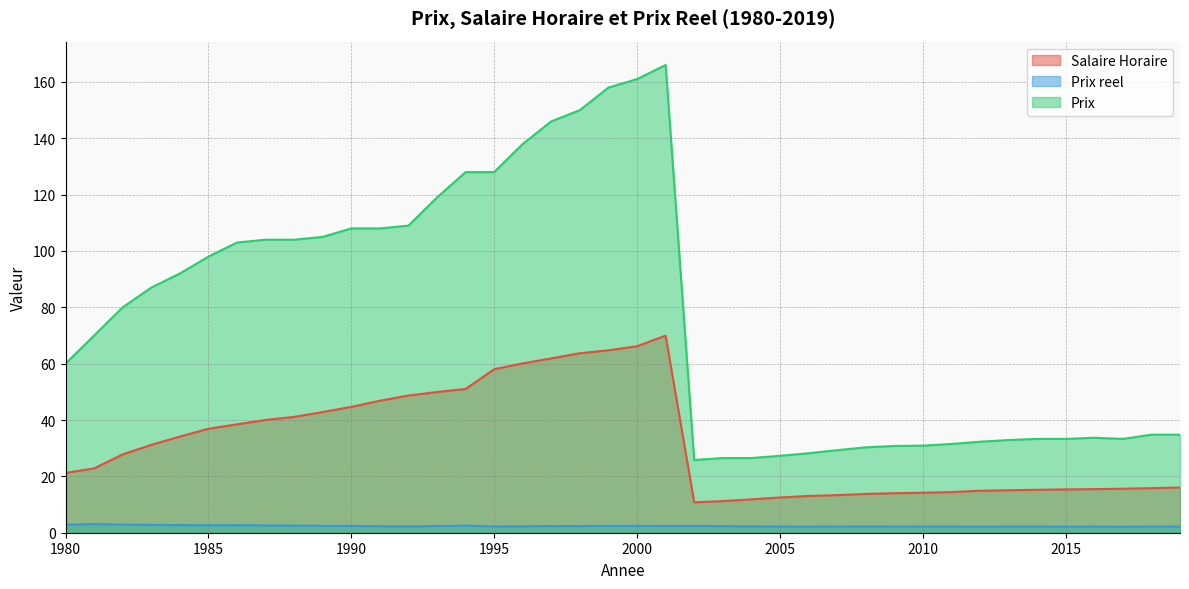

Reading right to left, list all the values displayed in this chart.

Salaire Horaire: 2019=16.1	2018=15.8	2017=15.6	2016=15.5	2015=15.4	2014=15.2	2013=15.1	2012=14.9	2011=14.4	2010=14.2	2009=14.0	2008=13.8	2007=13.3	2006=13.0	2005=12.5	2004=11.8	2003=11.2	2002=10.8	2001=70.0	2000=66.2	1999=64.8	1998=63.7	1997=61.9	1996=60.1	1995=58.0	1994=51.0	1993=49.9	1992=48.7	1991=46.8	1990=44.7	1989=42.8	1988=41.1	1987=40.0	1986=38.5	1985=36.9	1984=34.1	1983=31.2	1982=27.8	1981=22.8	1980=21.2
Prix reel: 2019=2.2	2018=2.2	2017=2.1	2016=2.2	2015=2.2	2014=2.2	2013=2.2	2012=2.2	2011=2.2	2010=2.2	2009=2.2	2008=2.2	2007=2.2	2006=2.2	2005=2.2	2004=2.2	2003=2.4	2002=2.4	2001=2.4	2000=2.4	1999=2.4	1998=2.4	1997=2.4	1996=2.3	1995=2.2	1994=2.5	1993=2.4	1992=2.2	1991=2.3	1990=2.4	1989=2.5	1988=2.5	1987=2.6	1986=2.7	1985=2.7	1984=2.7	1983=2.8	1982=2.9	1981=3.1	1980=2.8
Prix: 2019=34.8	2018=34.8	2017=33.3	2016=33.7	2015=33.3	2014=33.3	2013=32.9	2012=32.3	2011=31.5	2010=30.9	2009=30.8	2008=30.3	2007=29.3	2006=28.2	2005=27.3	2004=26.5	2003=26.5	2002=25.8	2001=166.0	2000=161.0	1999=158.0	1998=150.0	1997=146.0	1996=138.0	1995=128.0	1994=128.0	1993=119.0	1992=109.0	1991=108.0	1990=108.0	1989=105.0	1988=104.0	1987=104.0	1986=103.0	1985=98.0	1984=92.0	1983=87.0	1982=80.0	1981=70.0	1980=60.0